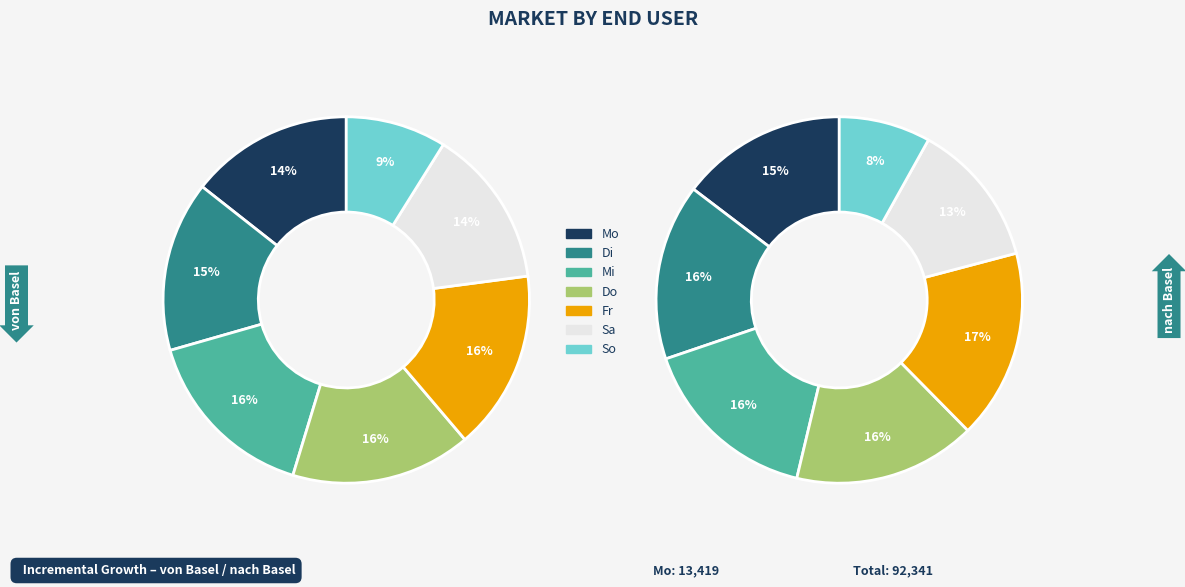

How much of the chart is everything except Di?

85.0%